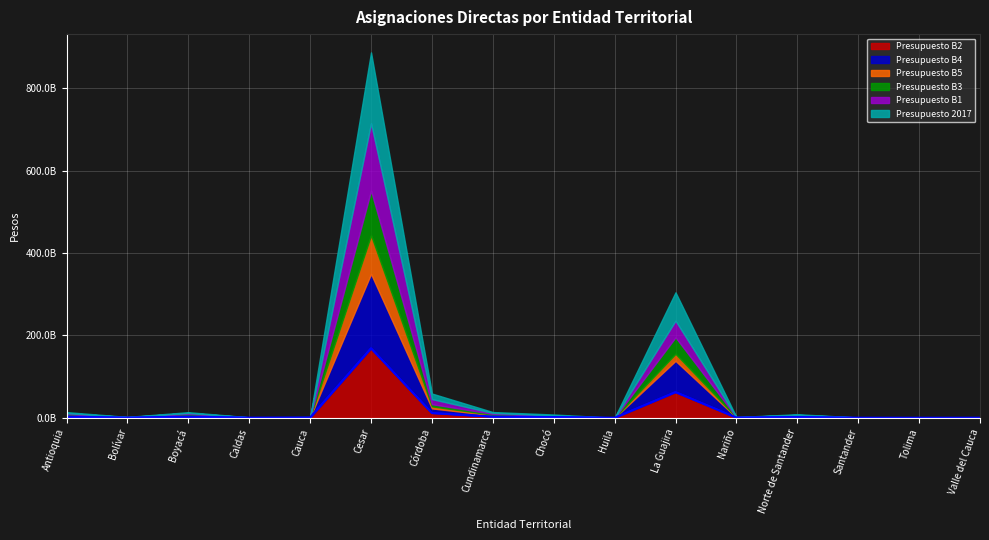

What is the sum of all Presupuesto B2 values?

255490586737.6